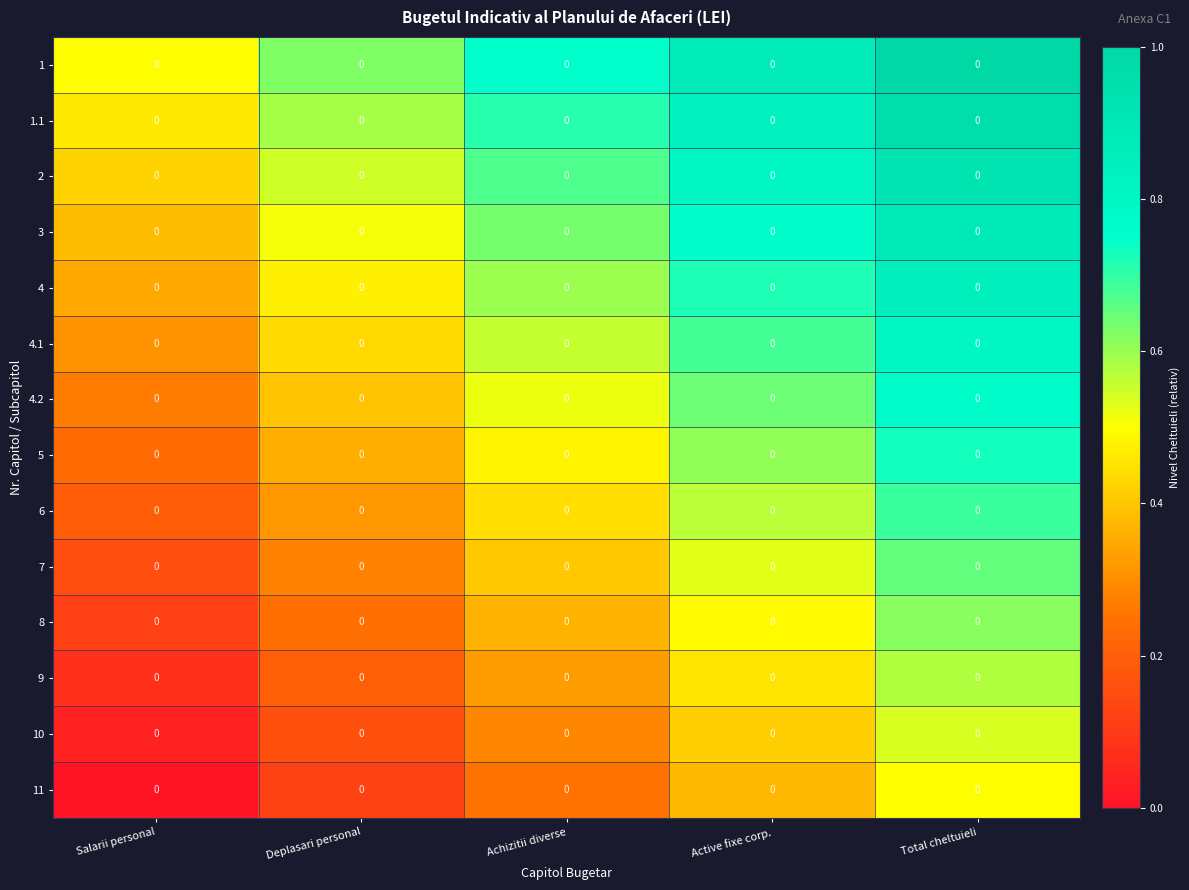

At how many categories does at least one series exceed 0?

5